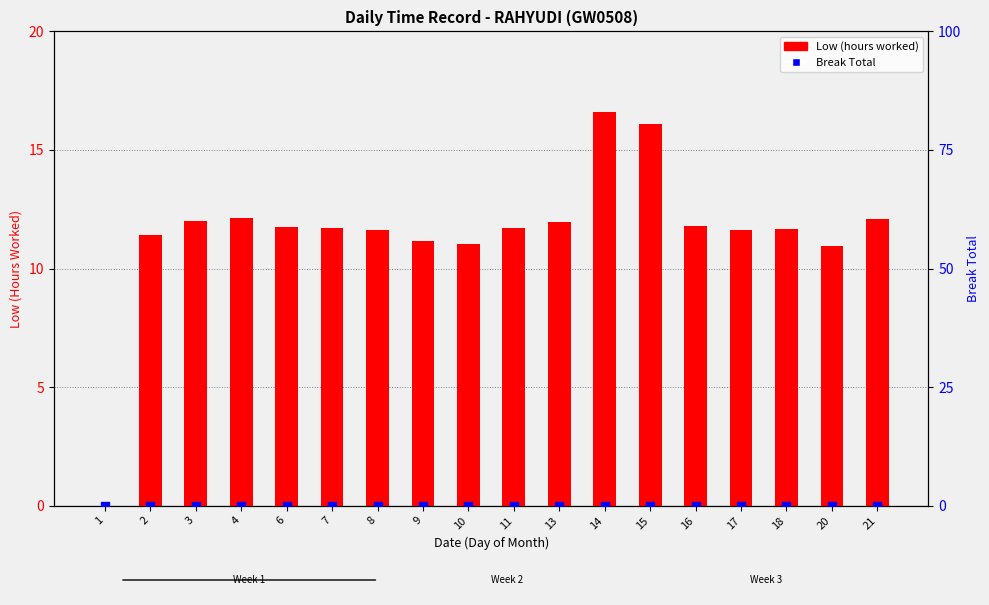

Which series contains the highest Y value?

Low (hours worked)